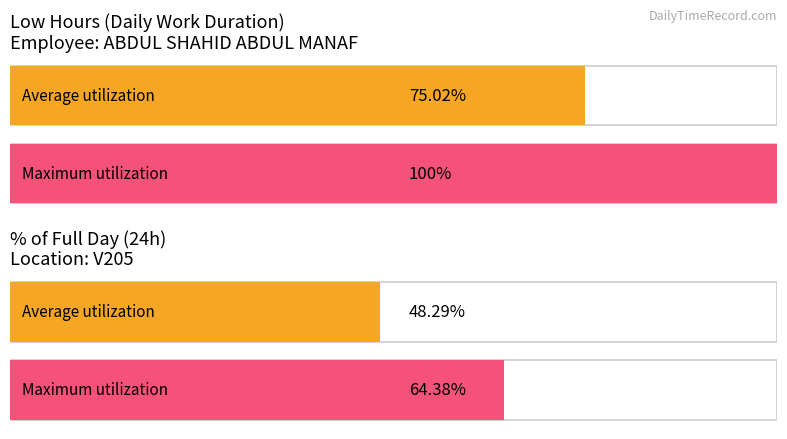

Does the chart contain any negative values?

No